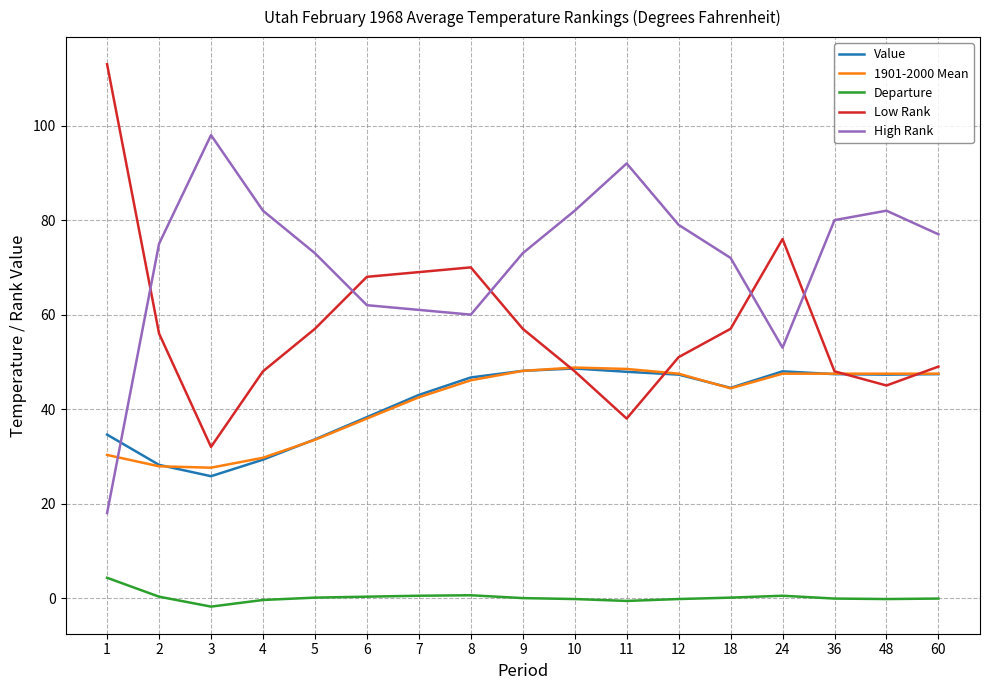

What is the lowest value of the 1901-2000 Mean series?

27.6